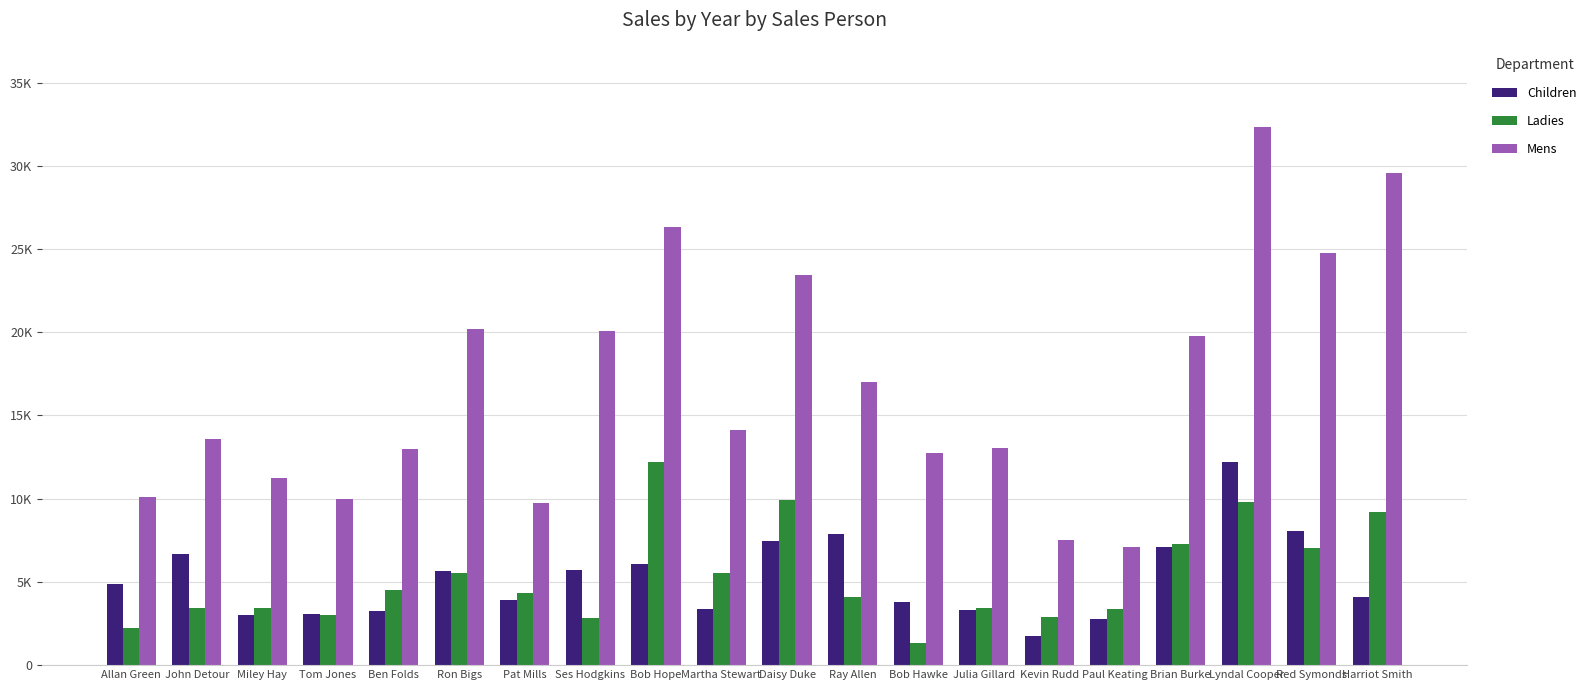

At how many categories does at least one series exceed 20080?

6